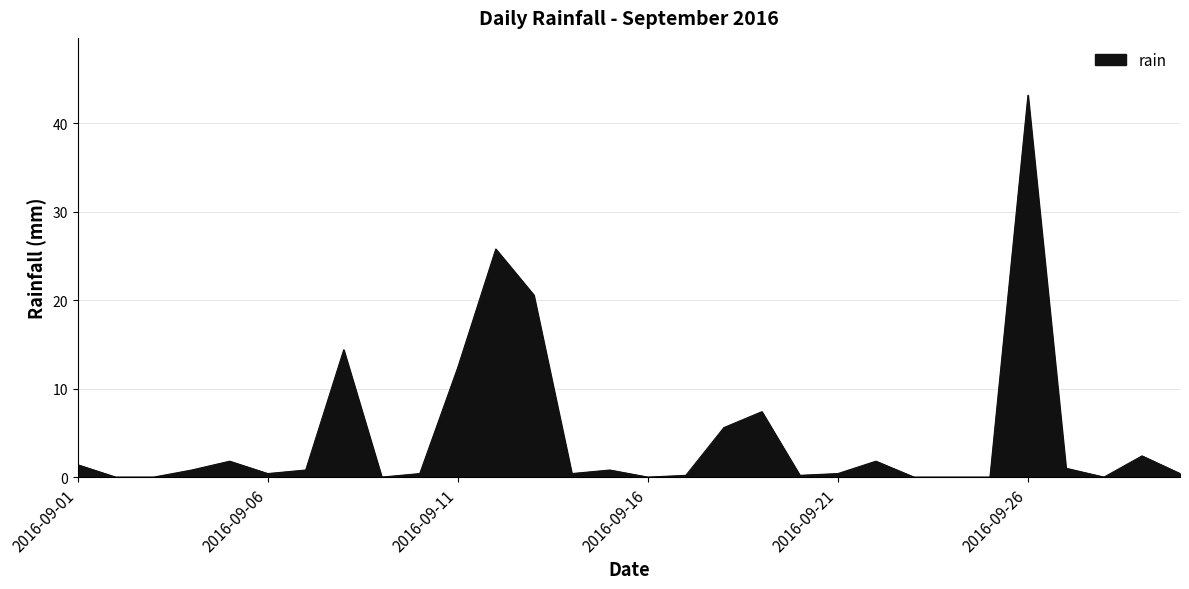

What is the difference between the maximum and minimum values?

43.2